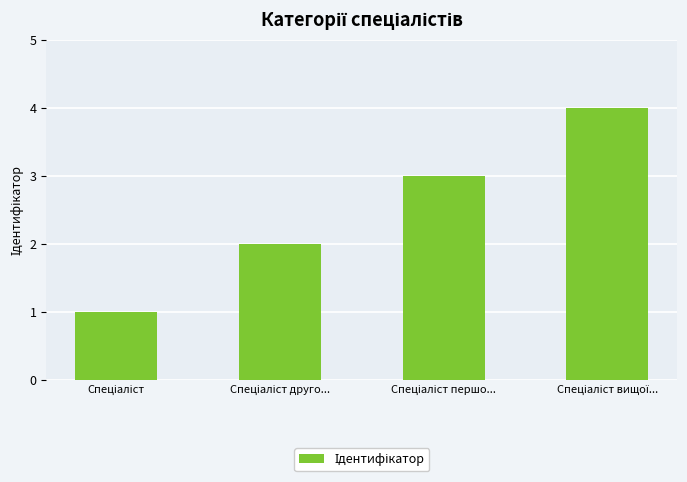

What is the difference between the maximum and minimum values?

3